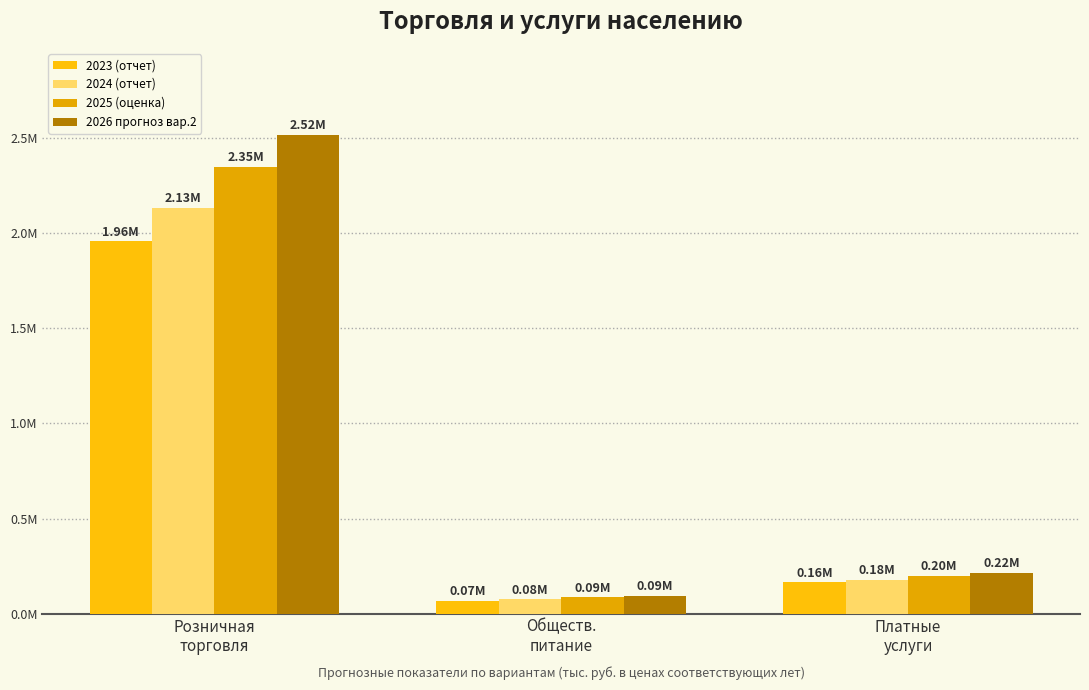

Rank the series at Обществ.
питание from highest to lowest value.

2026 прогноз вар.2, 2025 (оценка), 2024 (отчет), 2023 (отчет)